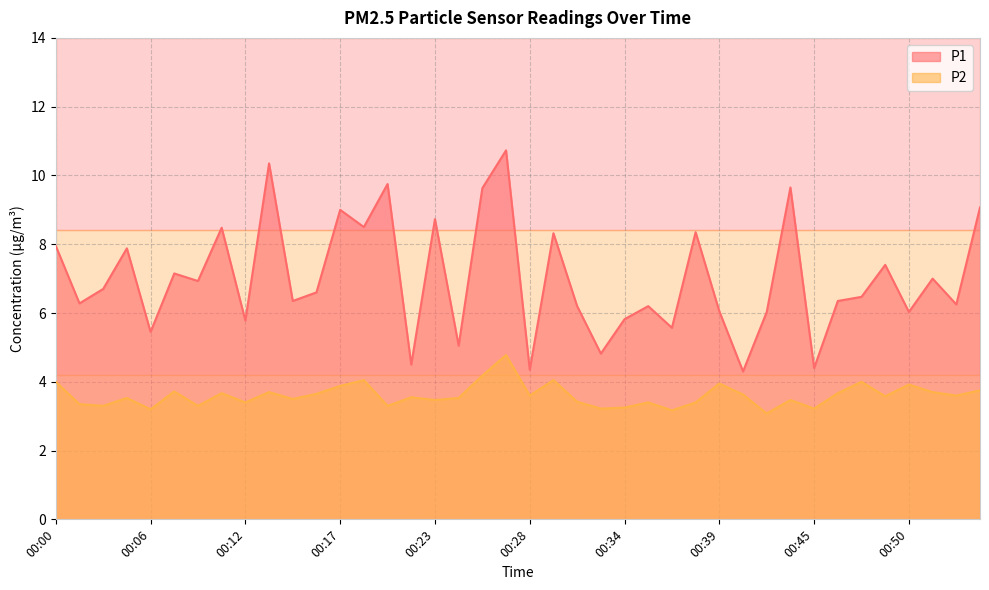

At which category is the sum across all series the highest?

00:27